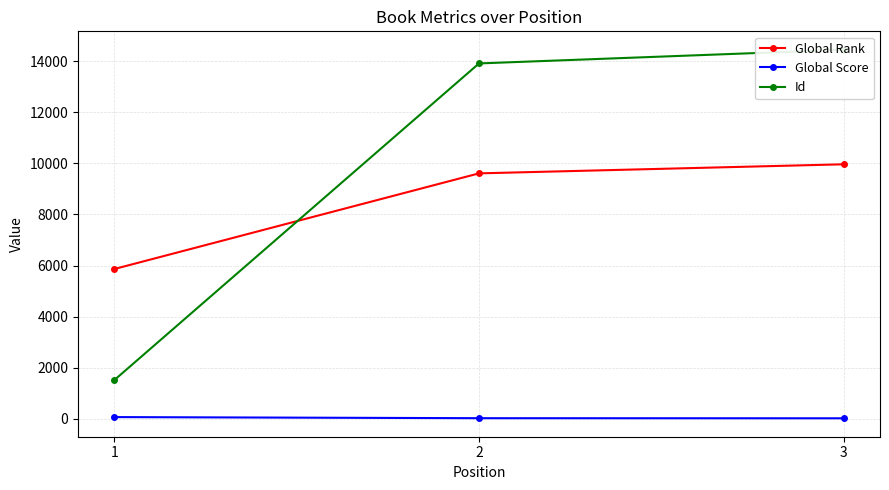

At which category is the sum across all series the highest?

3